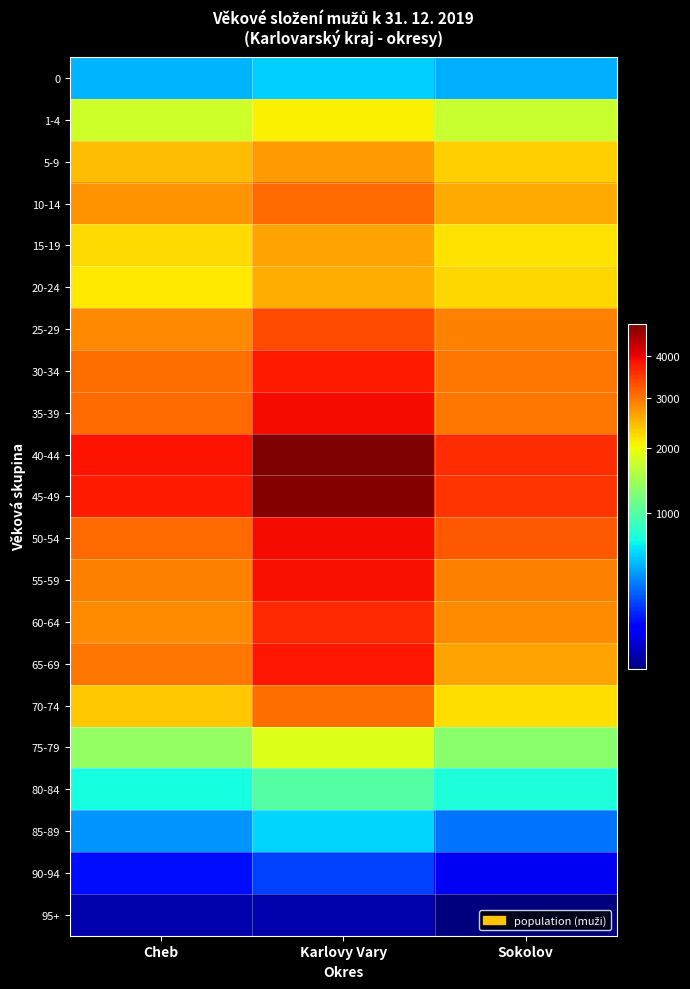

Which series has the largest total across all categories?

40-44